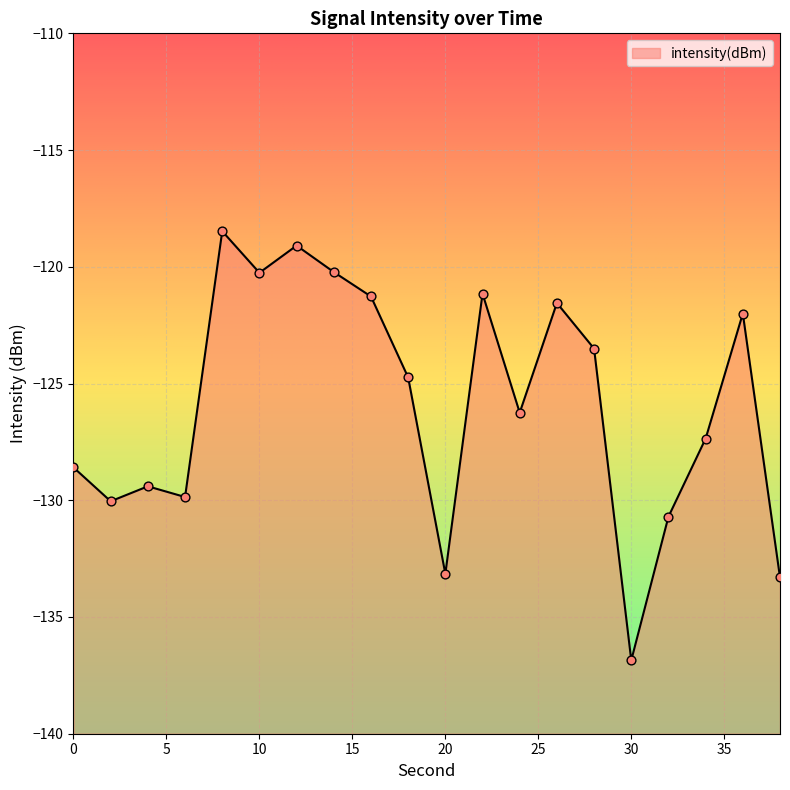

Which has a higher value, 6 or 30?

6